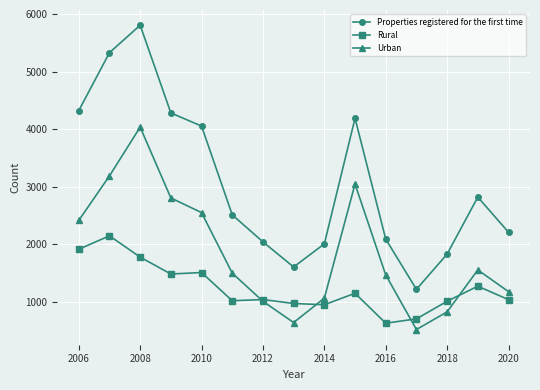

What is the value of the Urban point at the 3rd from the left?

4037